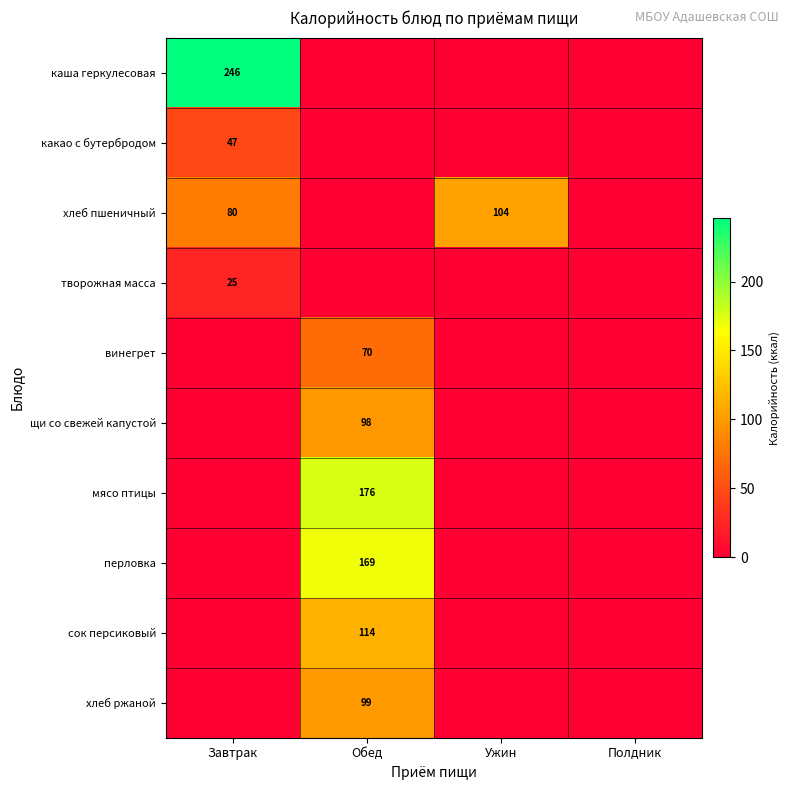

The value of перловка at Обед is 95. True or false?

False